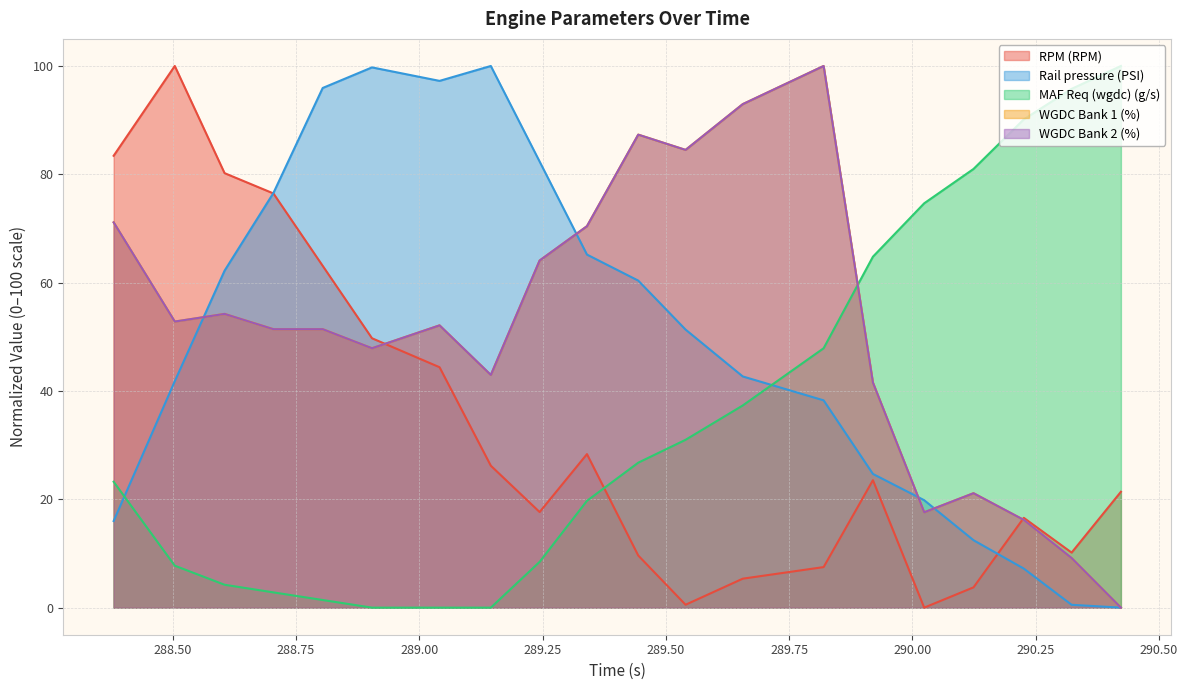

True or false: WGDC Bank 2 (%) has more than 2 points higher than both neighbors.

True